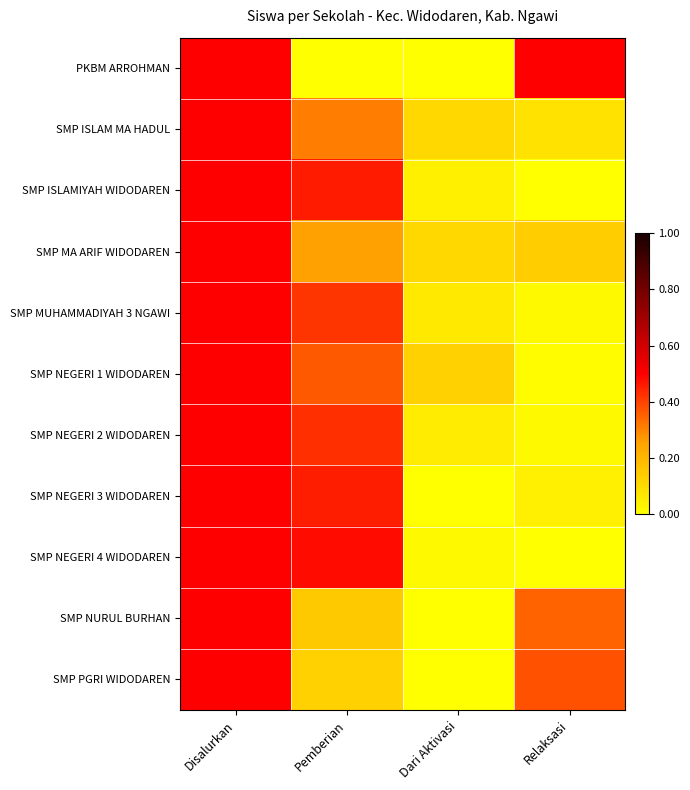

Reading right to left, list all the values displayed in this chart.

PKBM ARROHMAN: Relaksasi=0.5	Dari Aktivasi=0.0	Pemberian=0.0	Disalurkan=0.5
SMP ISLAM MA HADUL: Relaksasi=0.1	Dari Aktivasi=0.1	Pemberian=0.3	Disalurkan=0.5
SMP ISLAMIYAH WIDODAREN: Relaksasi=0.0	Dari Aktivasi=0.0	Pemberian=0.5	Disalurkan=0.5
SMP MA ARIF WIDODAREN: Relaksasi=0.1	Dari Aktivasi=0.1	Pemberian=0.3	Disalurkan=0.5
SMP MUHAMMADIYAH 3 NGAWI: Relaksasi=0.0	Dari Aktivasi=0.1	Pemberian=0.4	Disalurkan=0.5
SMP NEGERI 1 WIDODAREN: Relaksasi=0.0	Dari Aktivasi=0.1	Pemberian=0.4	Disalurkan=0.5
SMP NEGERI 2 WIDODAREN: Relaksasi=0.0	Dari Aktivasi=0.1	Pemberian=0.4	Disalurkan=0.5
SMP NEGERI 3 WIDODAREN: Relaksasi=0.0	Dari Aktivasi=0.0	Pemberian=0.5	Disalurkan=0.5
SMP NEGERI 4 WIDODAREN: Relaksasi=0.0	Dari Aktivasi=0.0	Pemberian=0.5	Disalurkan=0.5
SMP NURUL BURHAN: Relaksasi=0.3	Dari Aktivasi=0.0	Pemberian=0.1	Disalurkan=0.5
SMP PGRI WIDODAREN: Relaksasi=0.4	Dari Aktivasi=0.0	Pemberian=0.1	Disalurkan=0.5